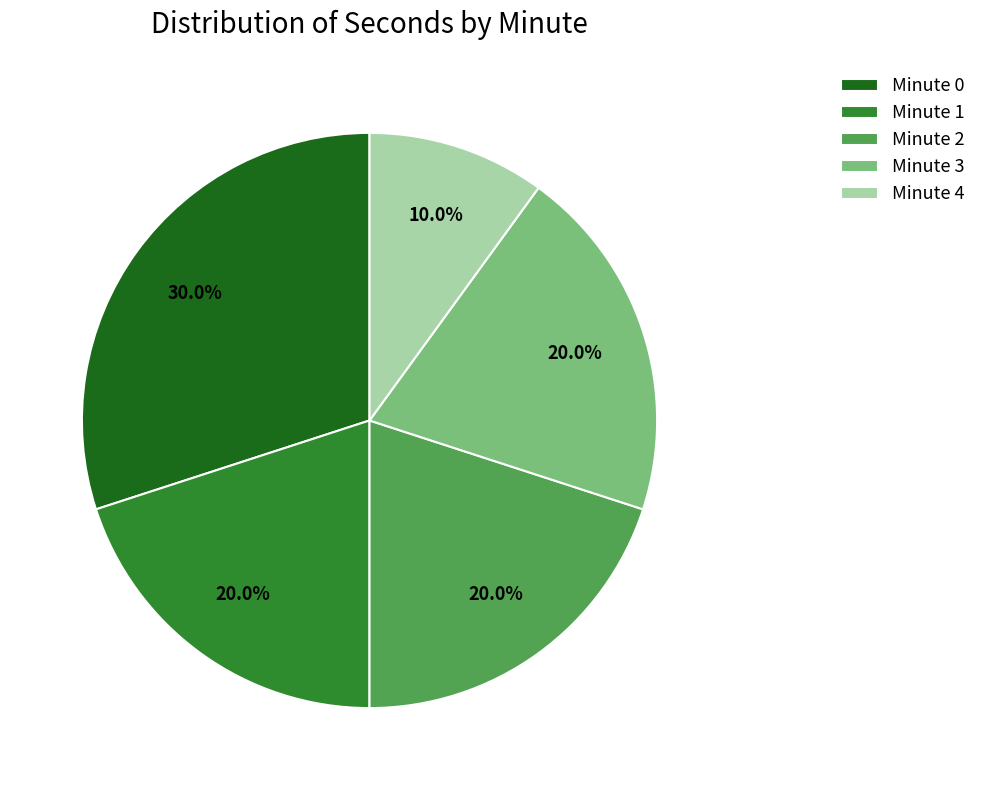

Which slice is the smallest?

Minute 4